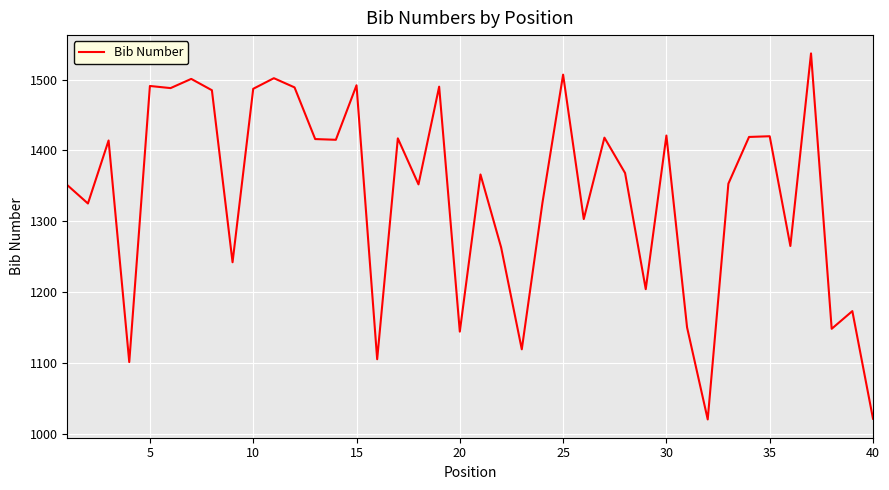

What is the sum of all values?

53508